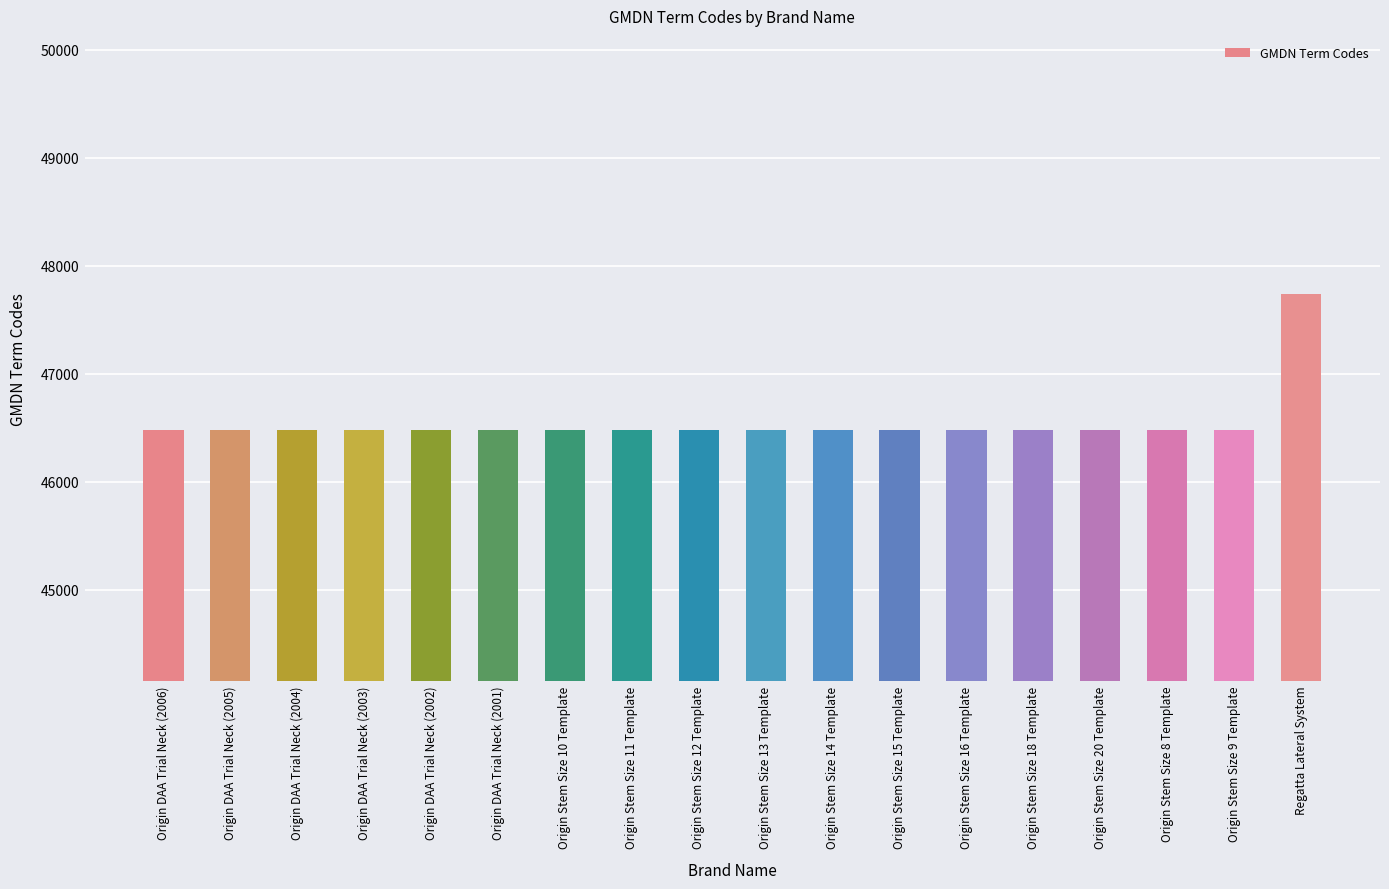

Reading left to right, extract all data points from this chart.

46479	46479	46479	46479	46479	46479	46479	46479	46479	46479	46479	46479	46479	46479	46479	46479	46479	47743